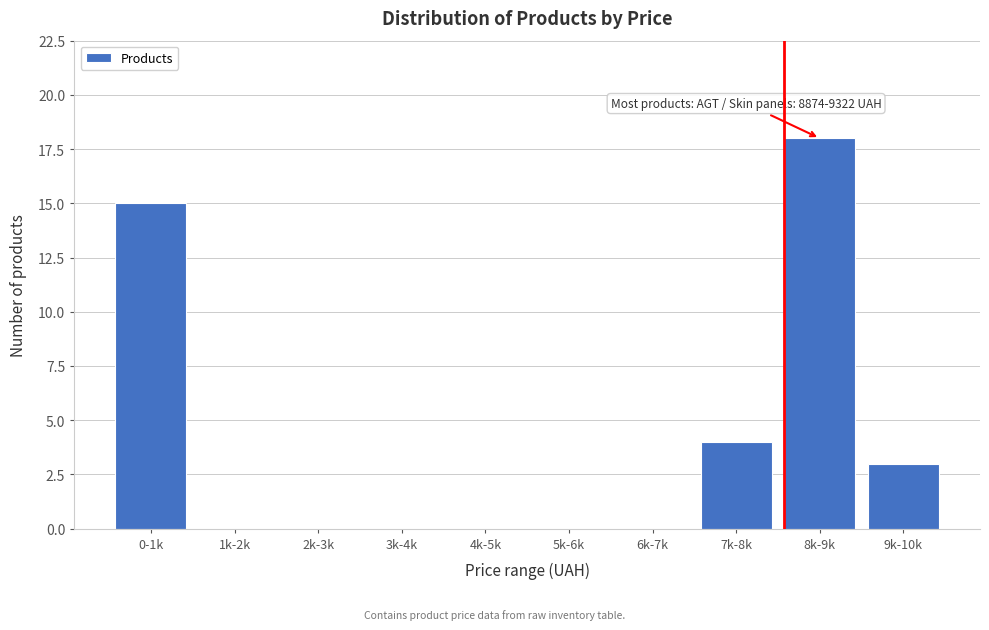

Reading right to left, transcribe all the data shown in this chart.

9k-10k=3	8k-9k=18	7k-8k=4	6k-7k=0	5k-6k=0	4k-5k=0	3k-4k=0	2k-3k=0	1k-2k=0	0-1k=15